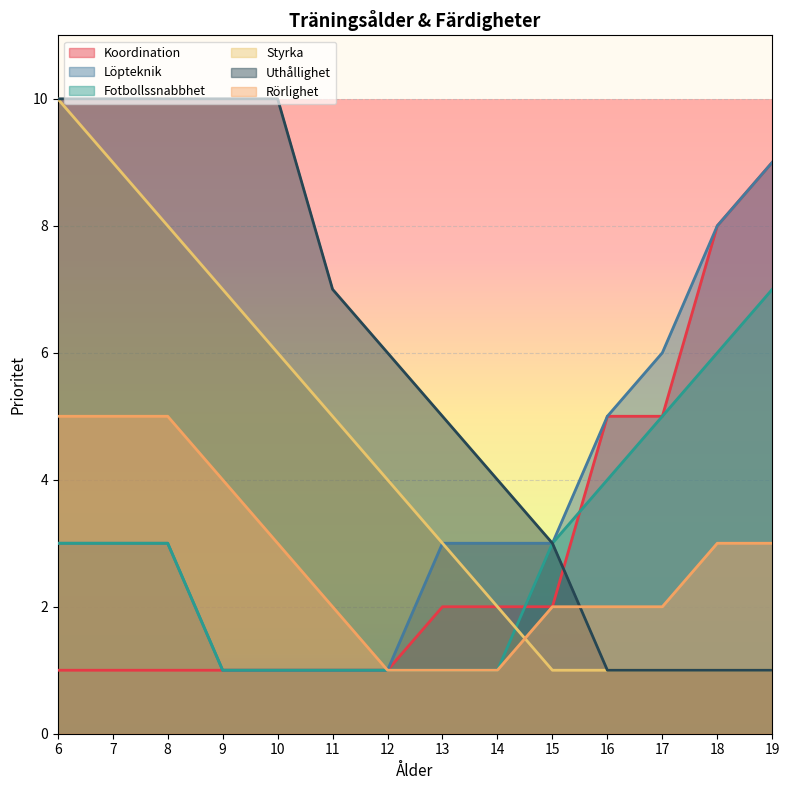

True or false: Rörlighet and Koordination cross at least once.

False